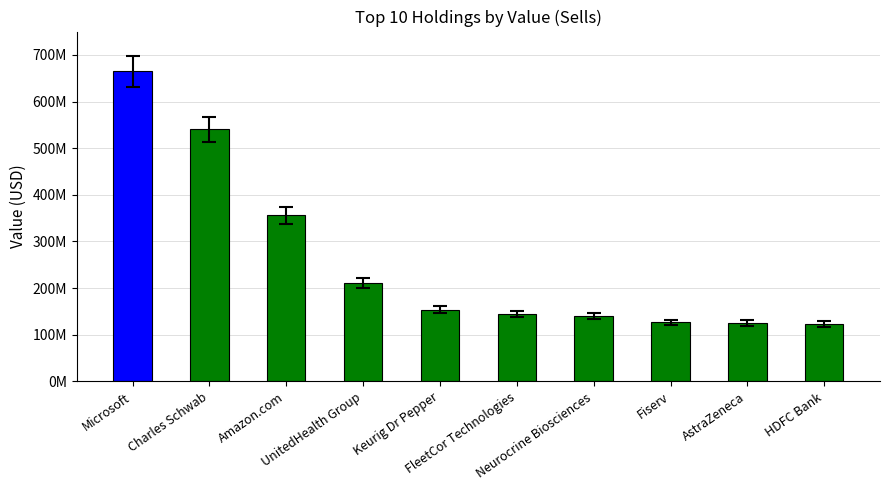

Does the chart contain any negative values?

No